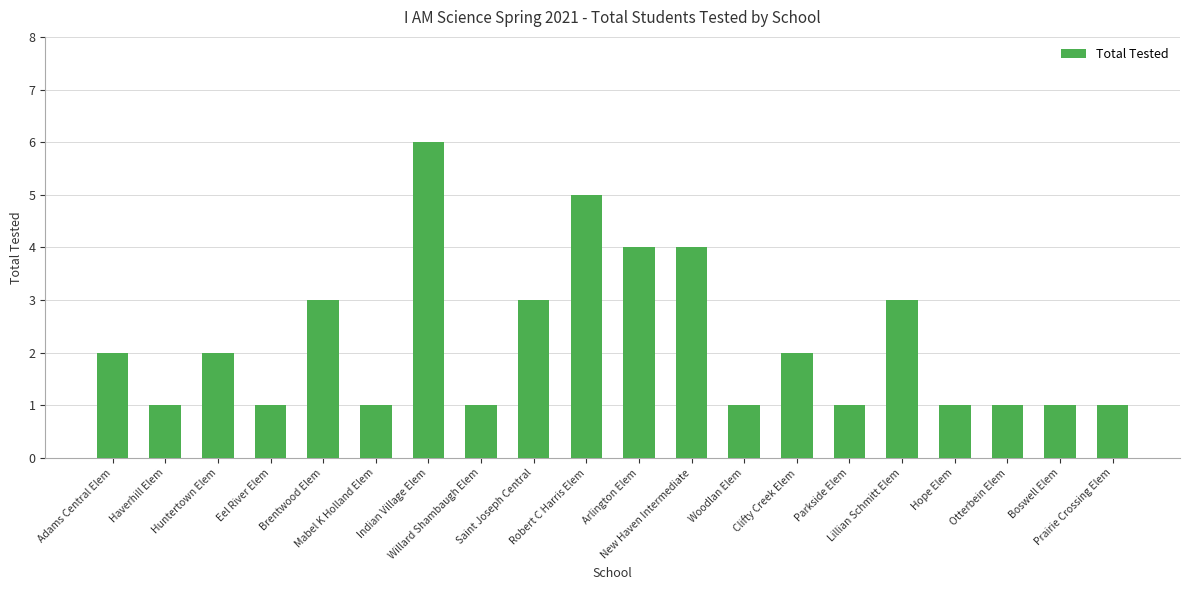

Is it true that the value at Woodlan Elem is 0?

False